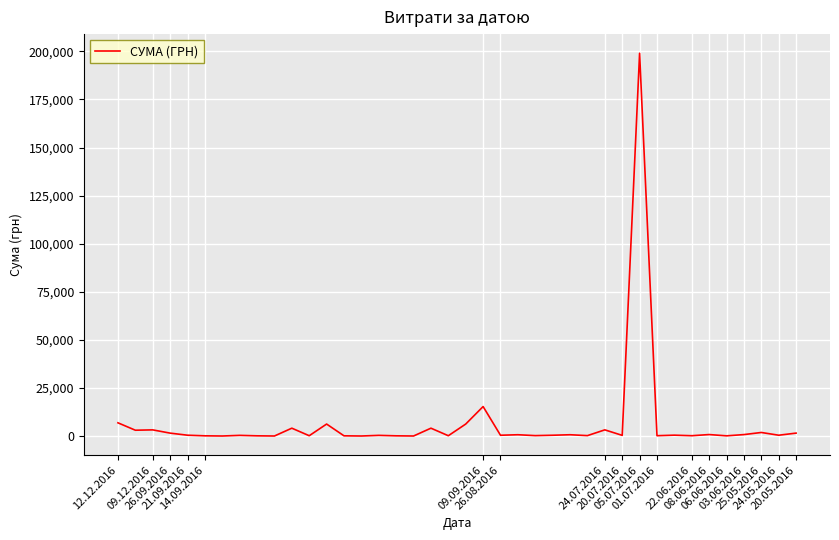

What is the greatest value displayed?

199000.0